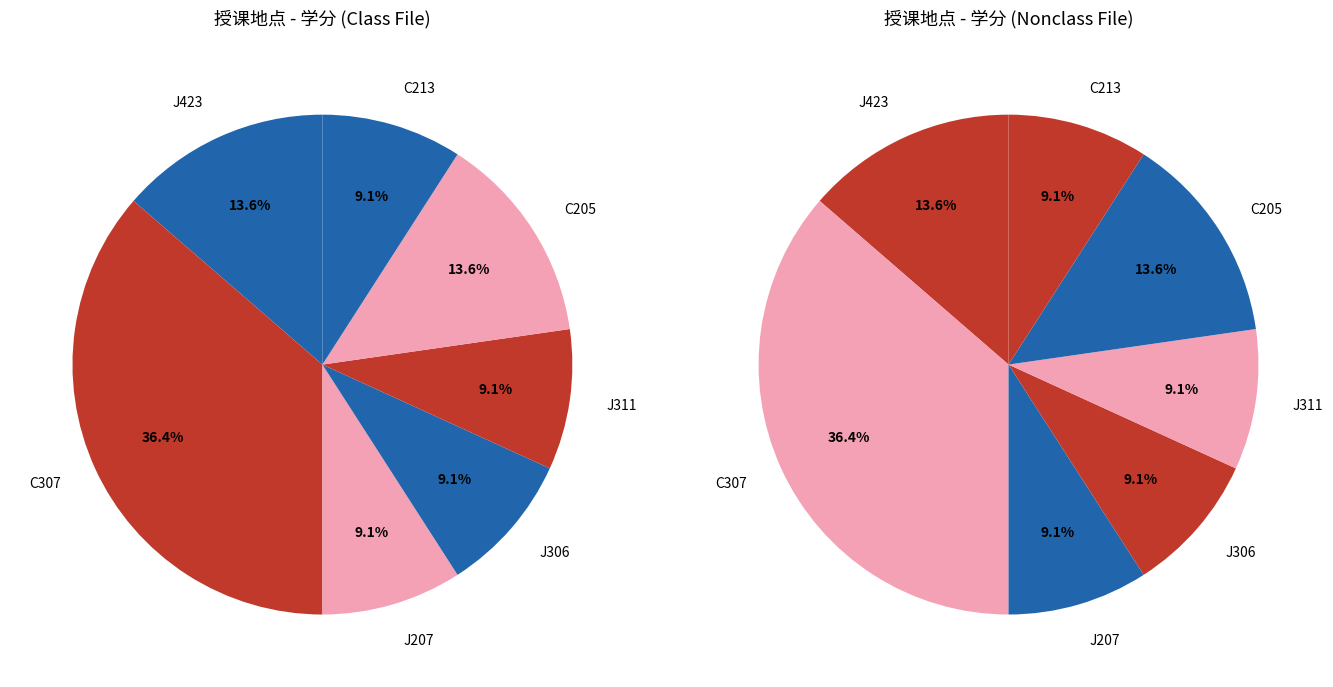

Is there any slice that represents more than half of the pie?

No